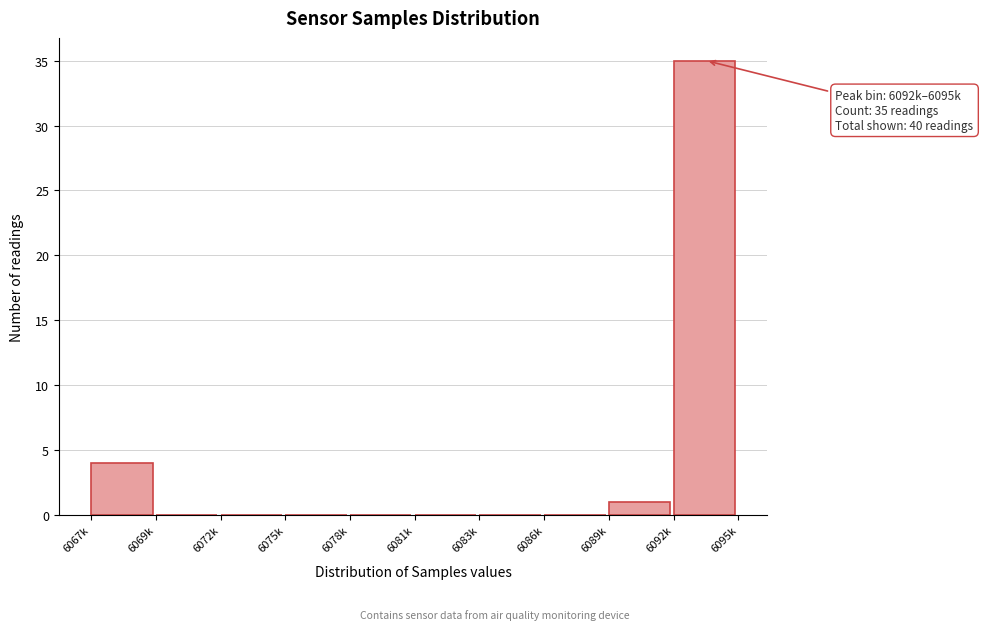

Reading left to right, transcribe all the data shown in this chart.

6067k=4	6069k=0	6072k=0	6075k=0	6078k=0	6081k=0	6083k=0	6086k=0	6089k=1	6092k=35